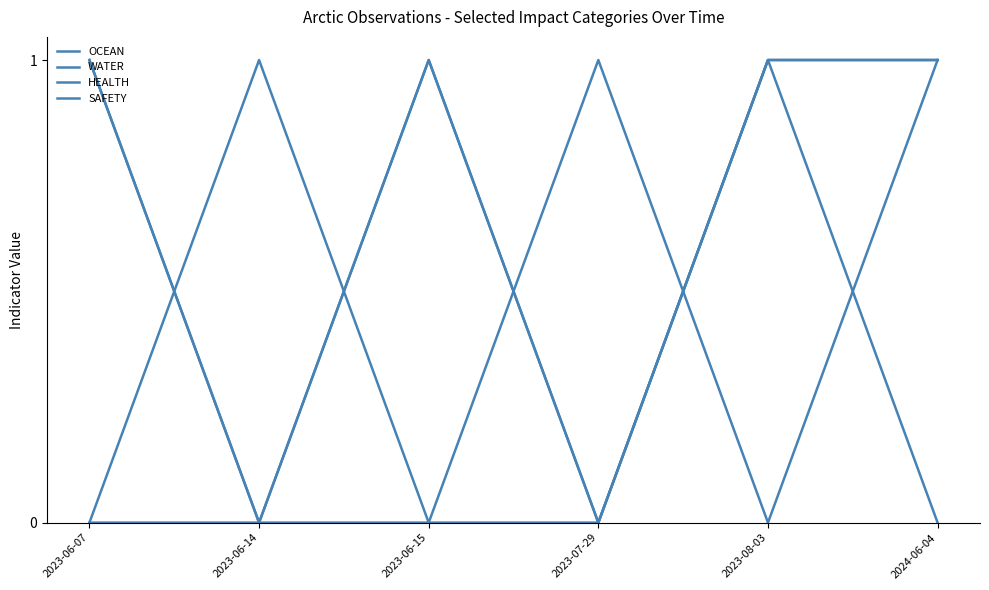

The WATER series shows 2 at 2024-06-04. True or false?

False